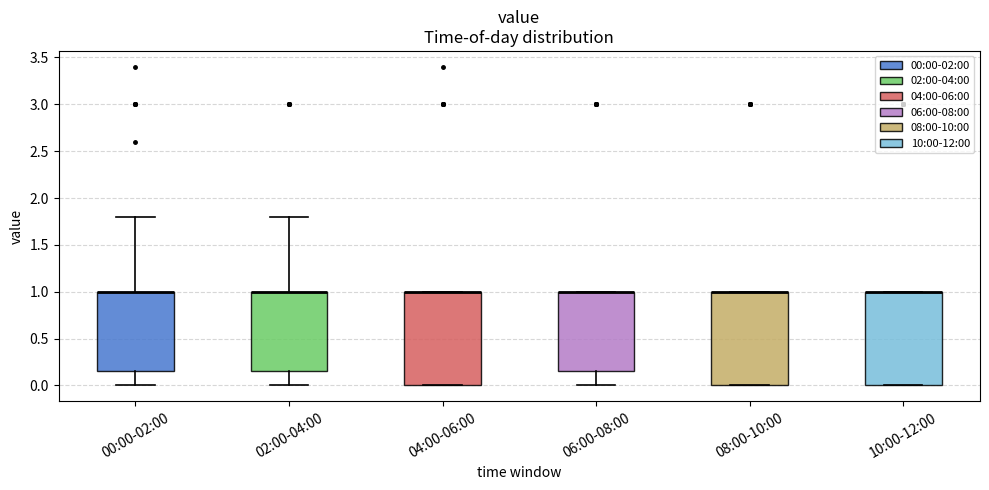

Where does the upper whisker of the box for 00:00-02:00 end on the y-axis? The values are not printed on the chart, so give them approximately, as read against the axis.

1.80